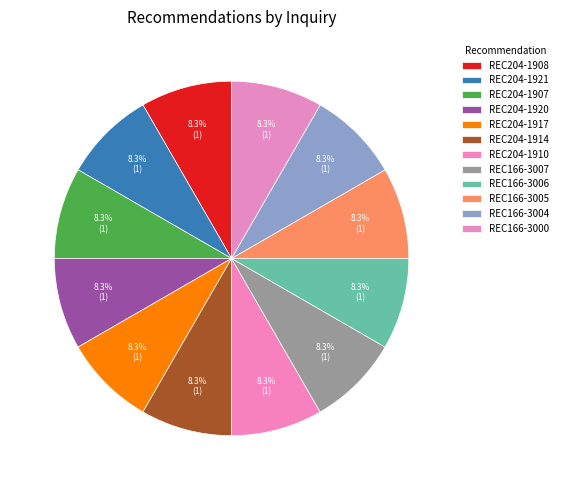

Count the number of slices in the pie.

12